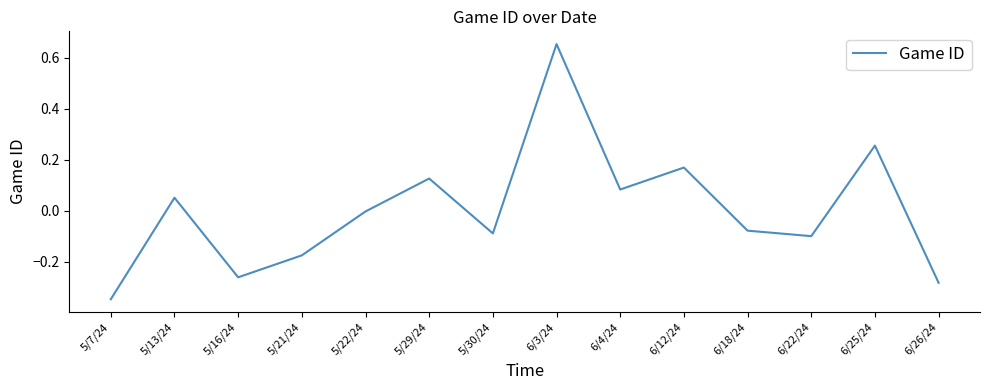

Which label corresponds to the largest value in the chart?

6/3/24